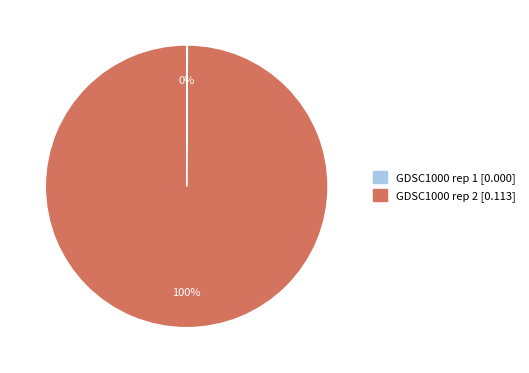

To the nearest percent, what is the difference between the largest and smallest slice percentages?

100%